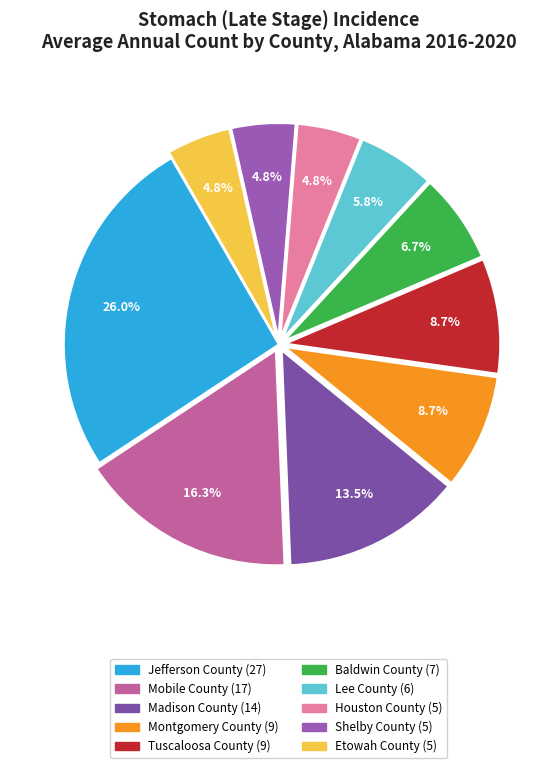

True or false: Mobile County accounts for 24% of the total.

False